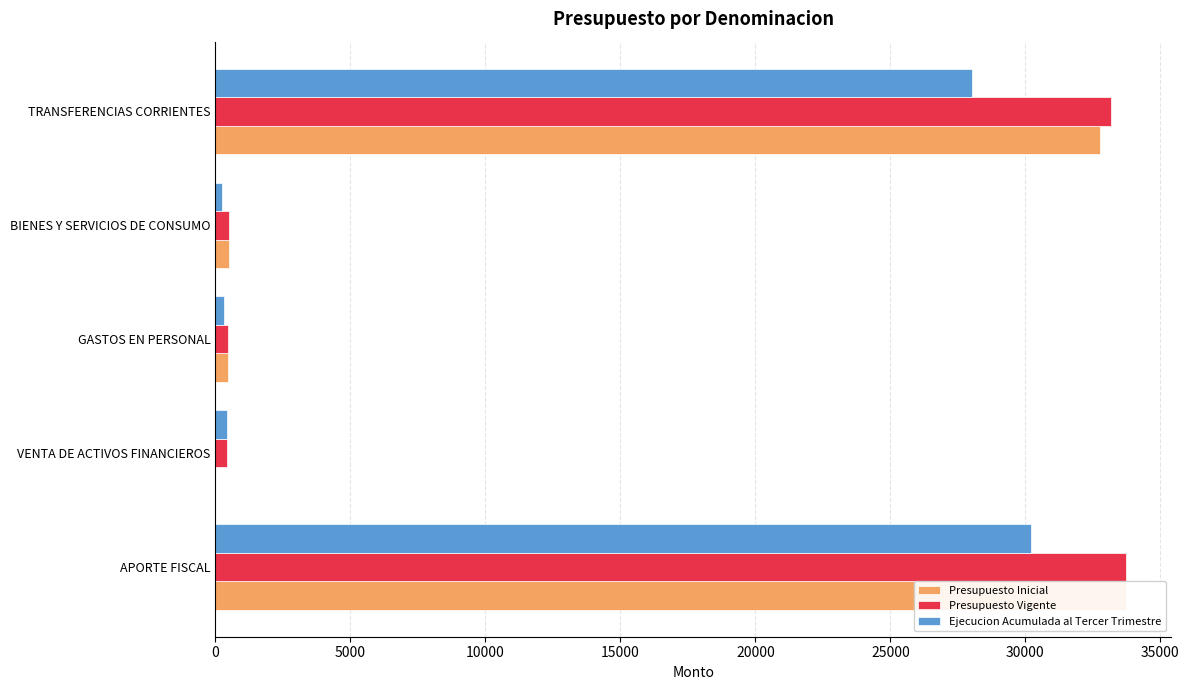

Reading right to left, what are all the values shown in this chart?

Presupuesto Inicial: 32758	515	450	0	33723
Presupuesto Vigente: 33182	515	450	424	33723
Ejecucion Acumulada al Tercer Trimestre: 28006	228	326	423	30213